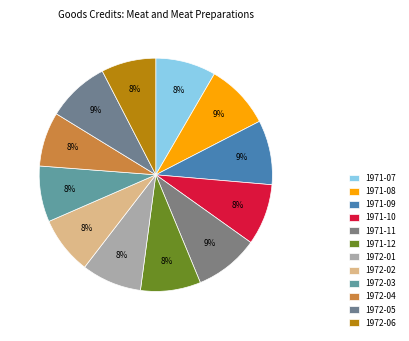

How many slices are in this pie chart?

12